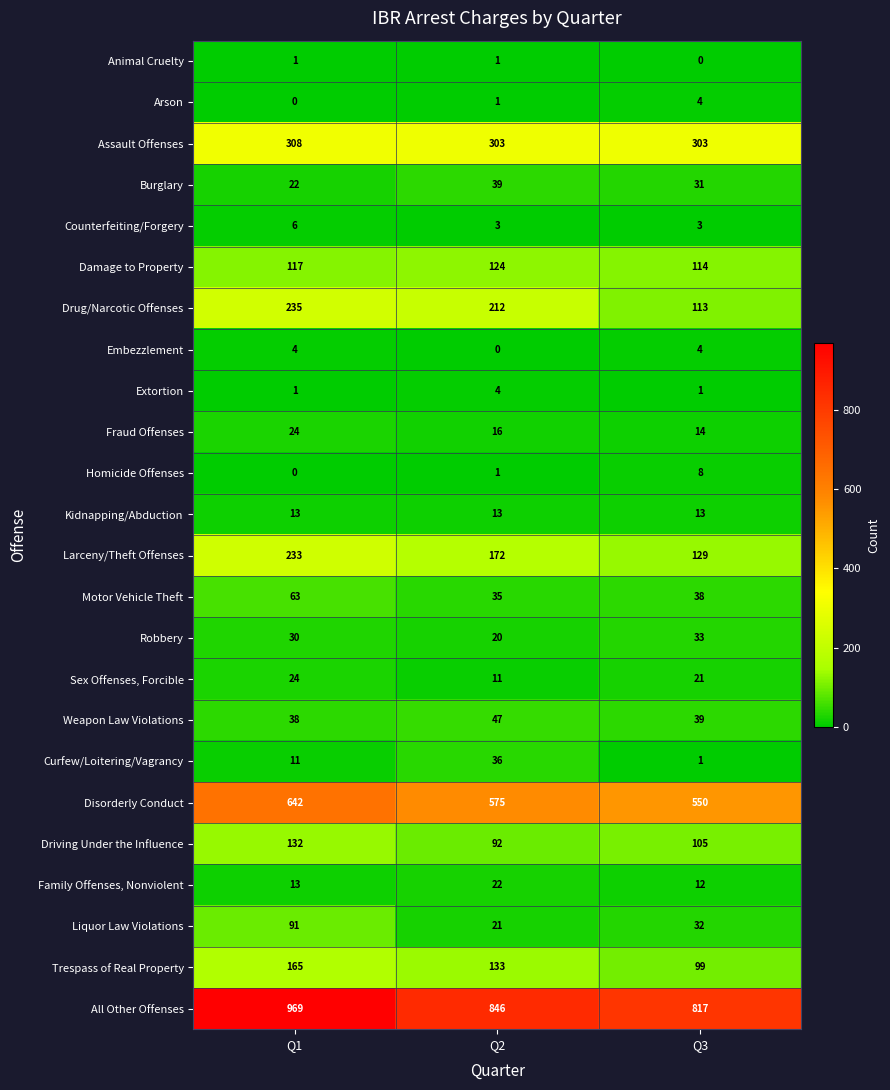

Which series changed the most between Q1 and Q2?

All Other Offenses